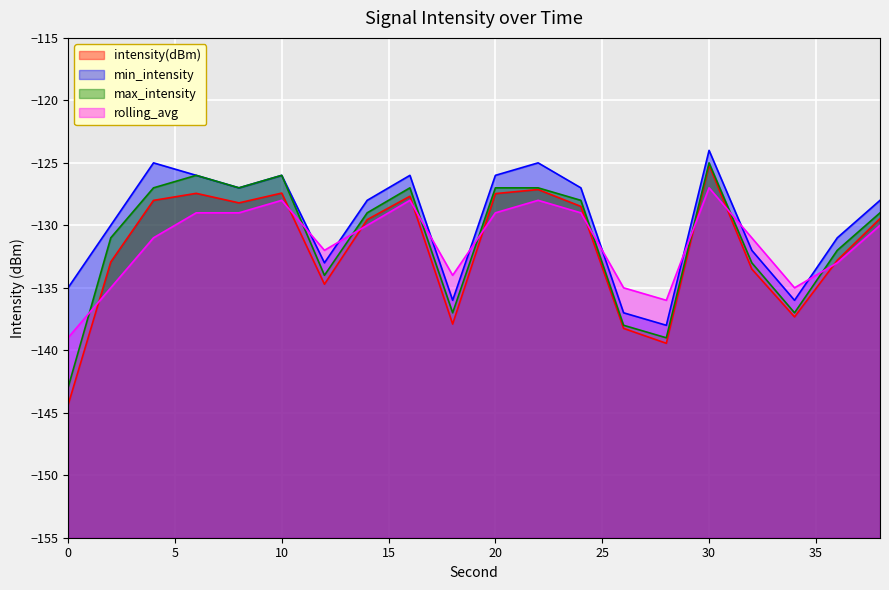

How many values in the min_intensity series exceed -128?

9